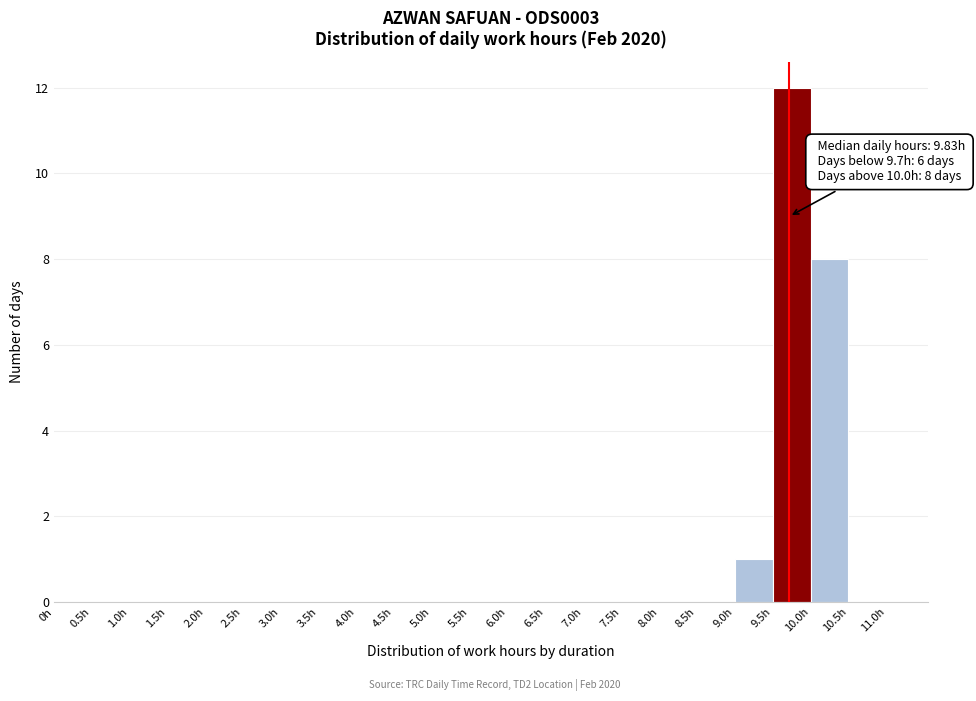

Which range on the x-axis has the tallest bar?

9.5 to 10.0